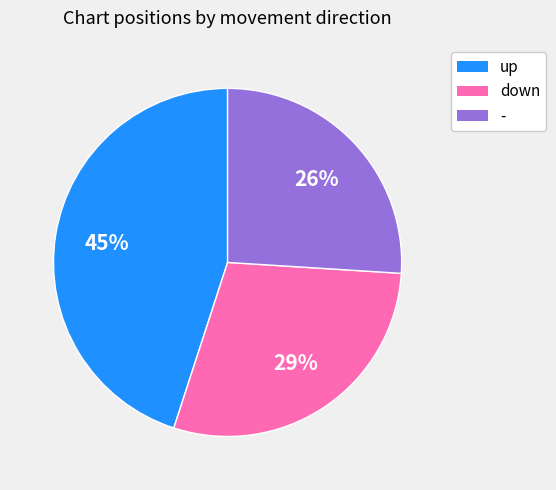

The - slice represents 26% of the pie. True or false?

True